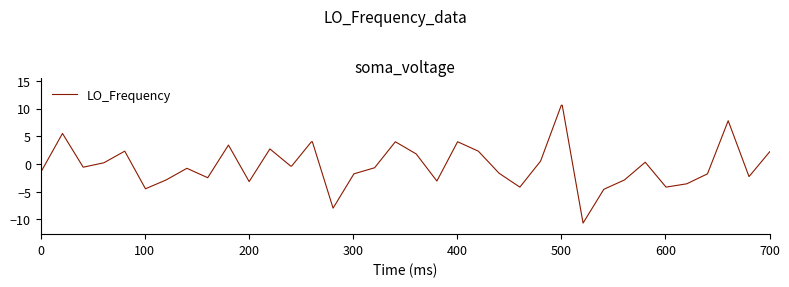

What is the maximum value shown in the chart?

10.6